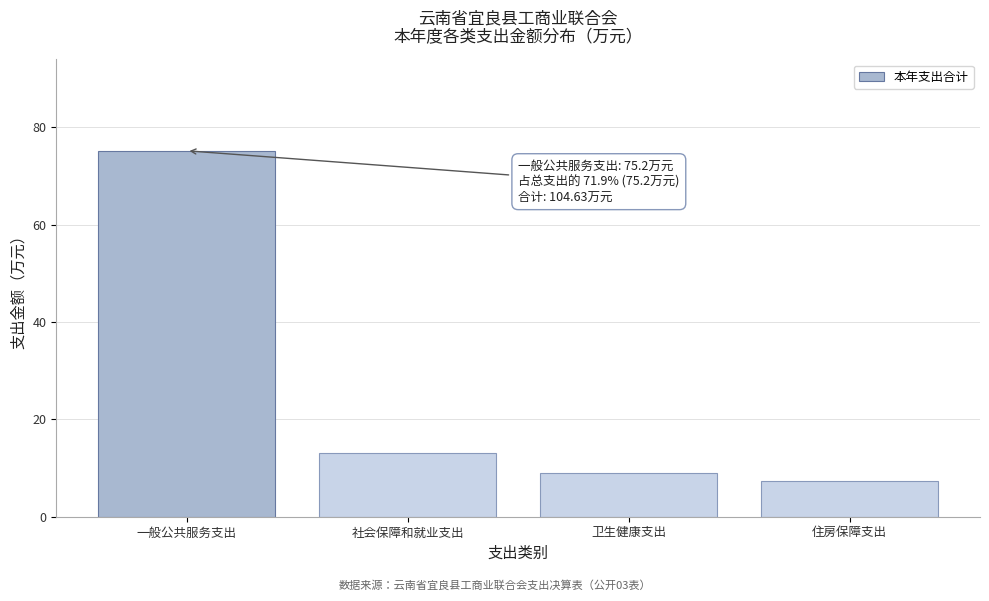

Reading left to right, extract all data points from this chart.

一般公共服务支出=75.2	社会保障和就业支出=13.1	卫生健康支出=9.1	住房保障支出=7.2